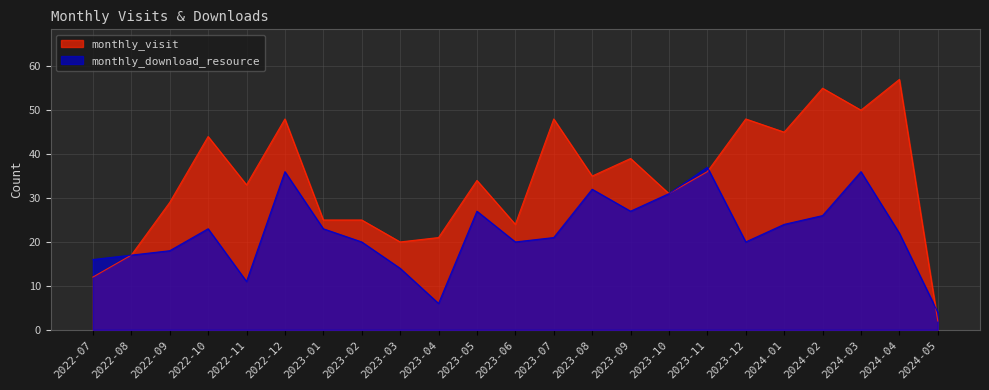

Is it true that monthly_download_resource equals 8 at 2022-12?

False